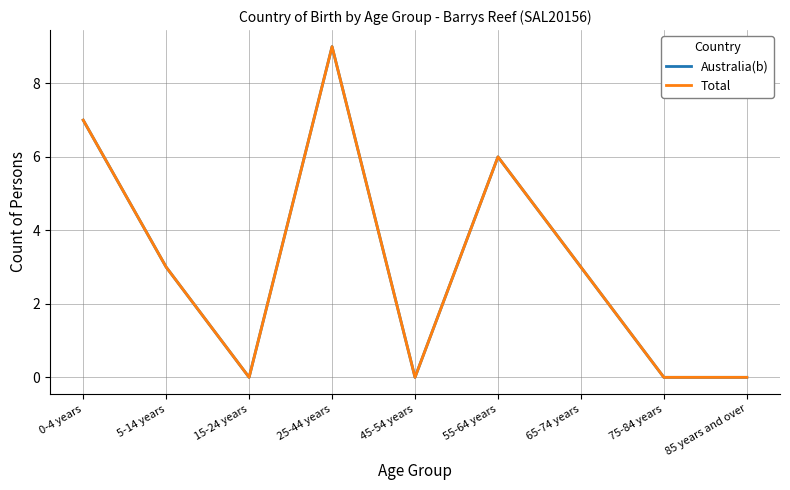

In Australia(b), how many points are higher than both neighbors (excluding endpoints)?

2